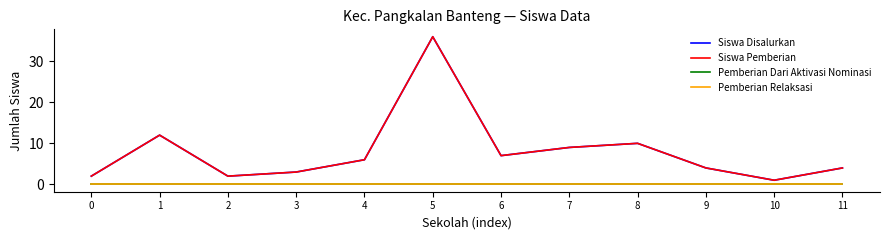

Does the chart display data point markers on the line(s)?

No